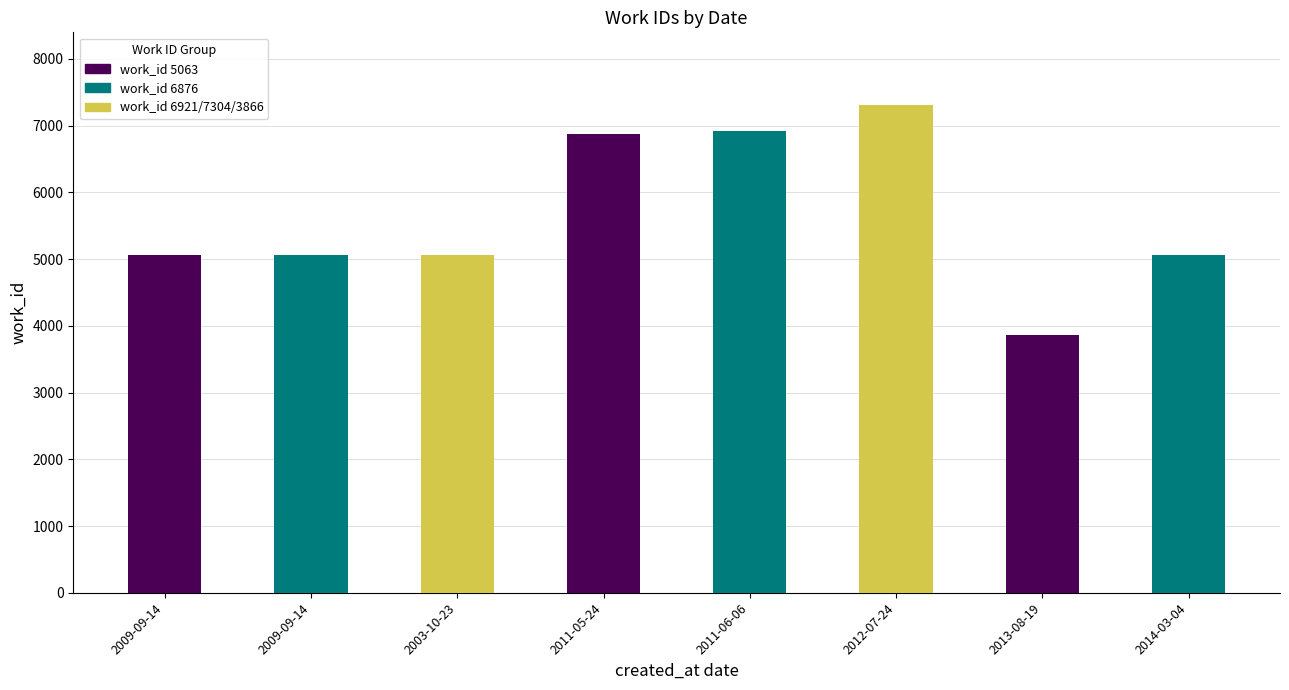

What is the average value?

5652